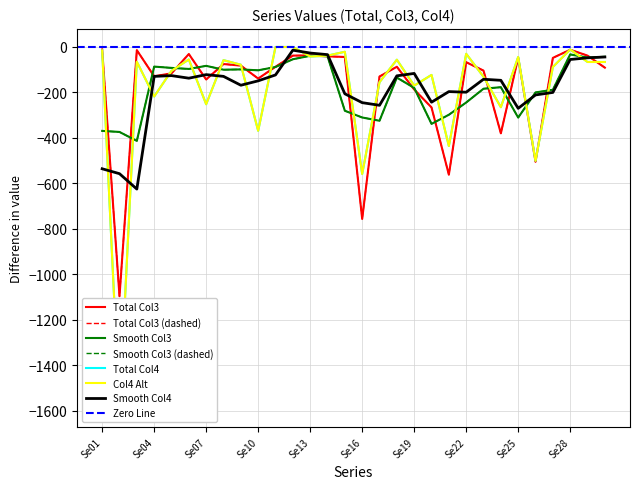

What is the difference between the second highest and minimum values in the Total series?

1593